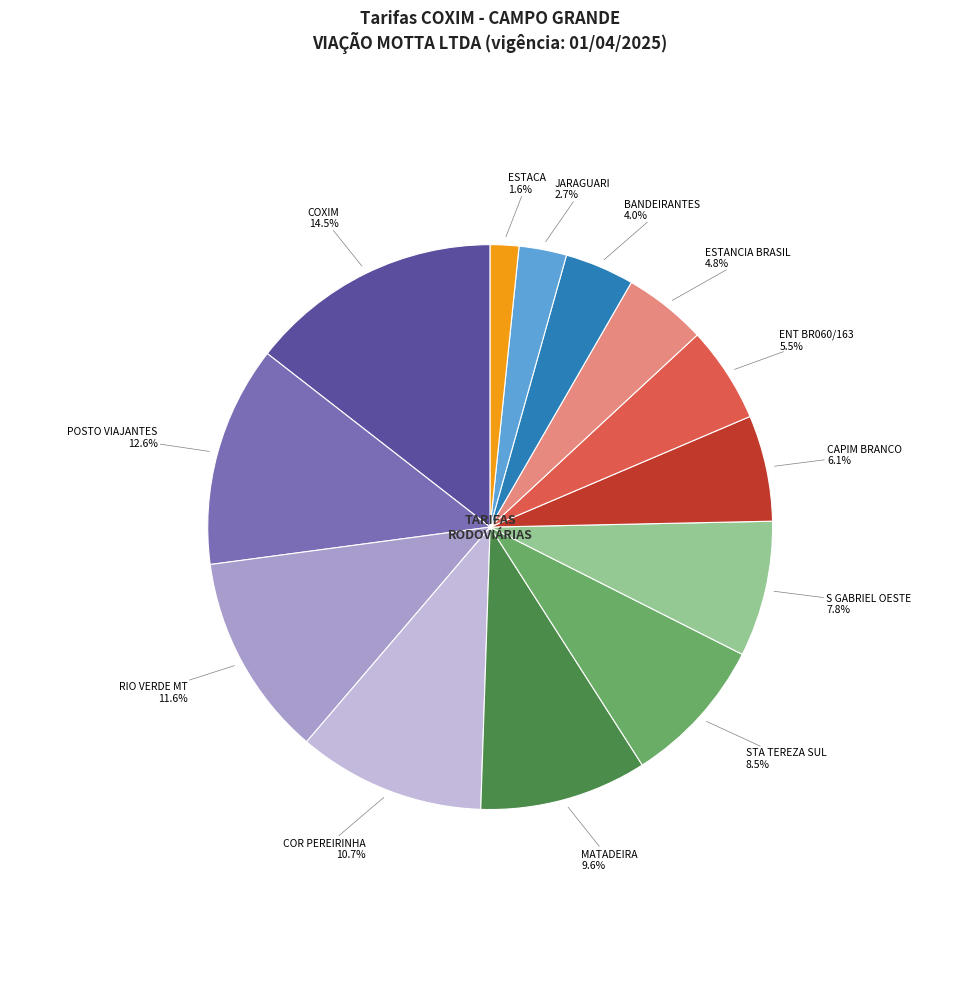

Between COR PEREIRINHA and BANDEIRANTES, which is larger?

COR PEREIRINHA